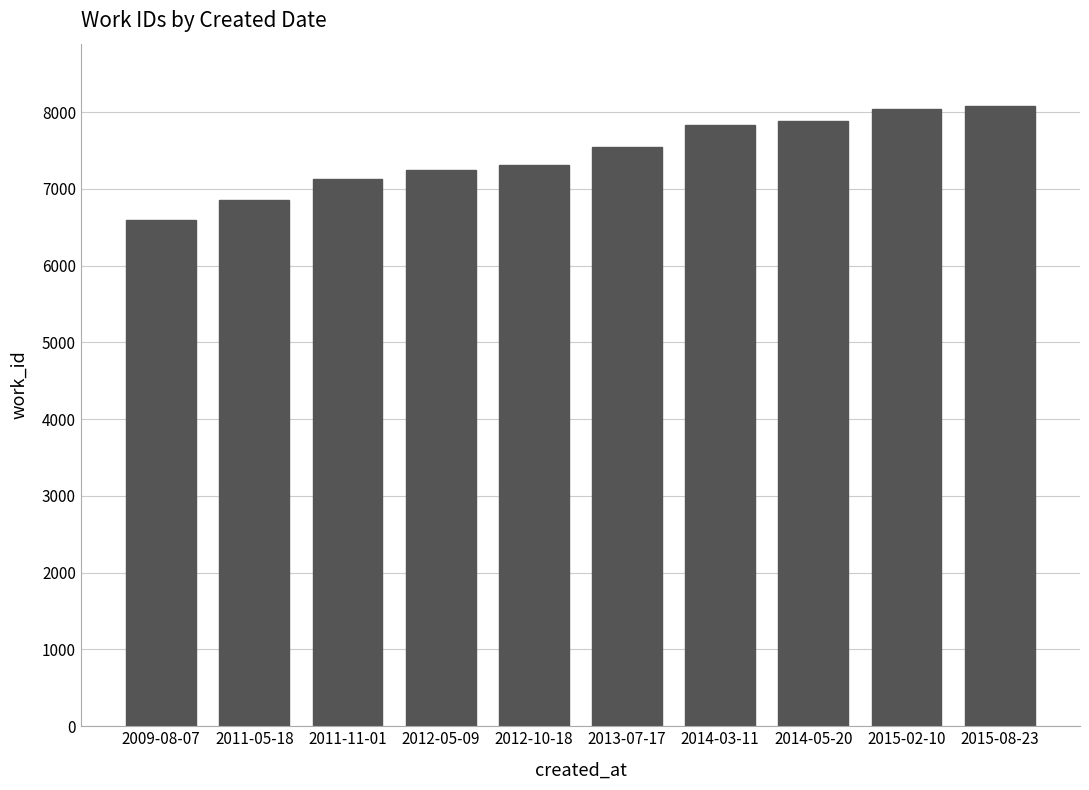

What is the change in value from 2011-11-01 to 2013-07-17?

+424